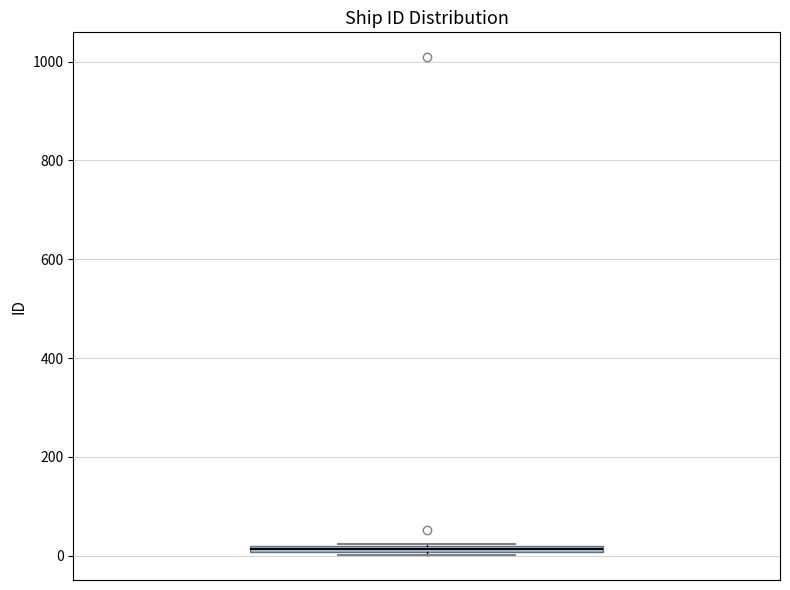

Where is the upper edge of the box on the y-axis? The values are not printed on the chart, so give them approximately, as read against the axis.

20